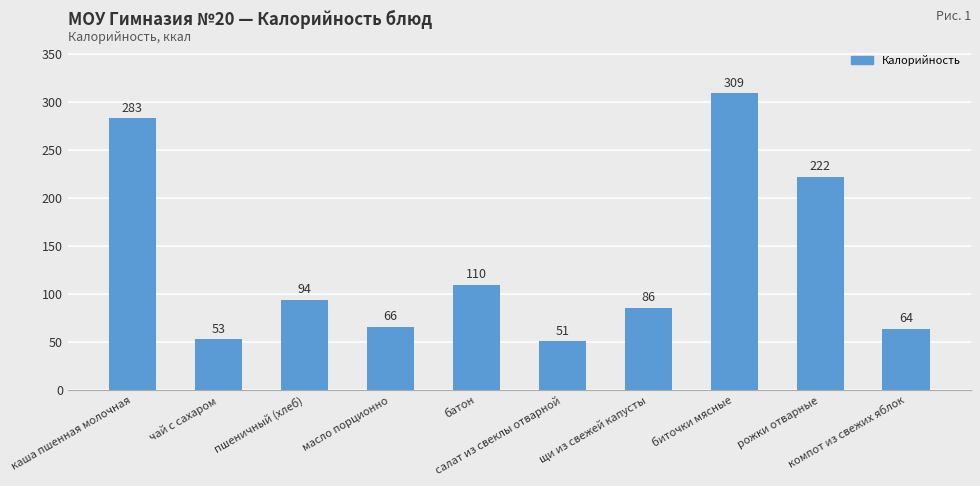

Reading right to left, what are all the values shown in this chart?

компот из свежих яблок=64	рожки отварные=222	биточки мясные=309	щи из свежей капусты=86	салат из свеклы отварной=51	батон=110	масло порционно=66	пшеничный (хлеб)=94	чай с сахаром=53	каша пшенная молочная=283